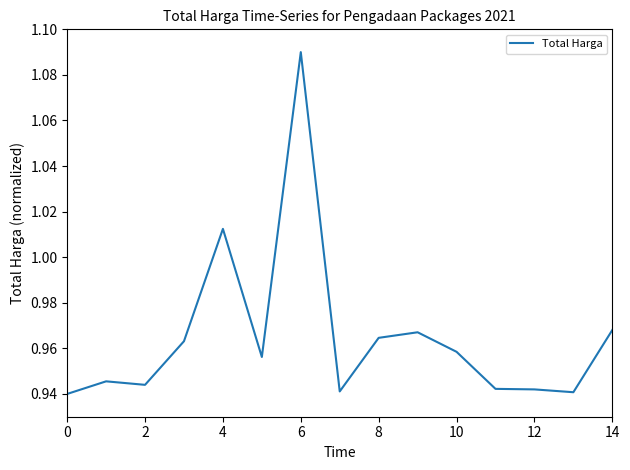

What is the average value?

1.0